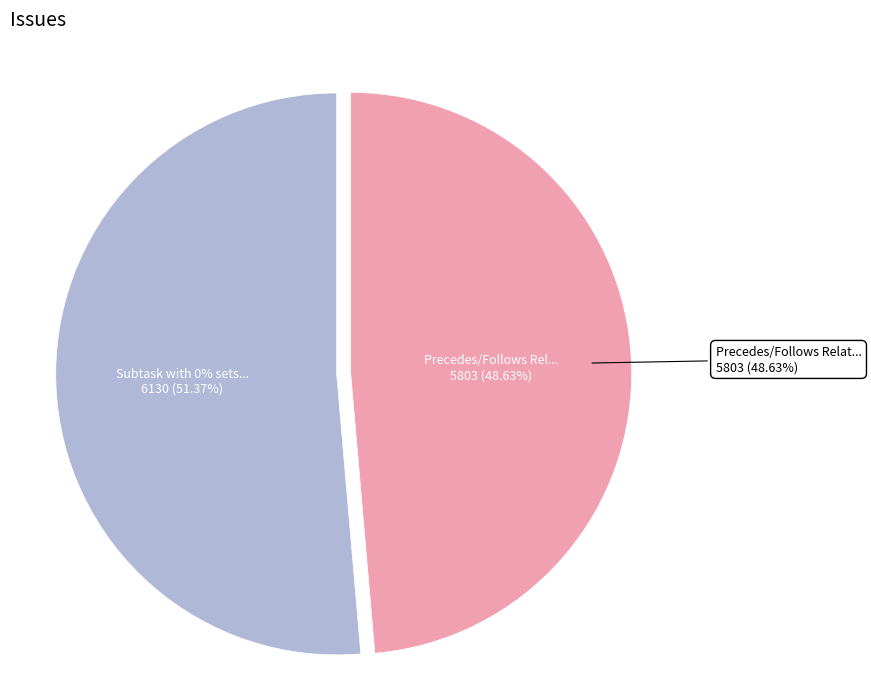

To the nearest percent, what is the difference between the largest and smallest slice percentages?

3%